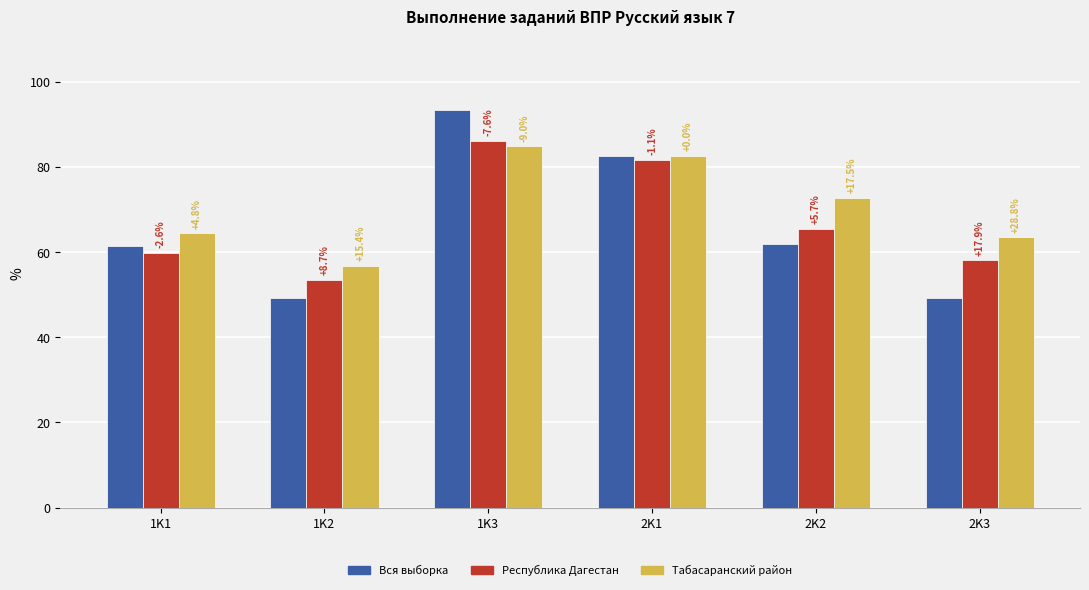

What position from the right is 2K3?

1